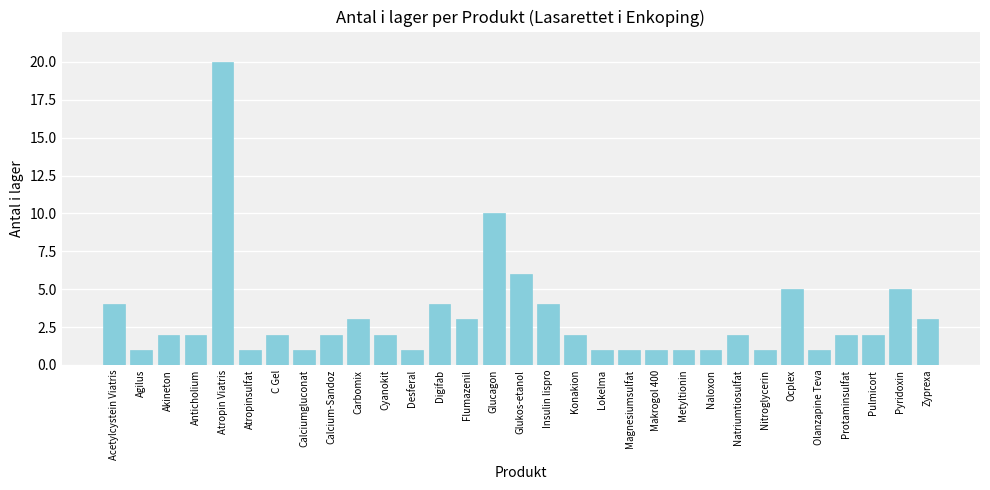

What is the difference between the maximum and minimum values?

19